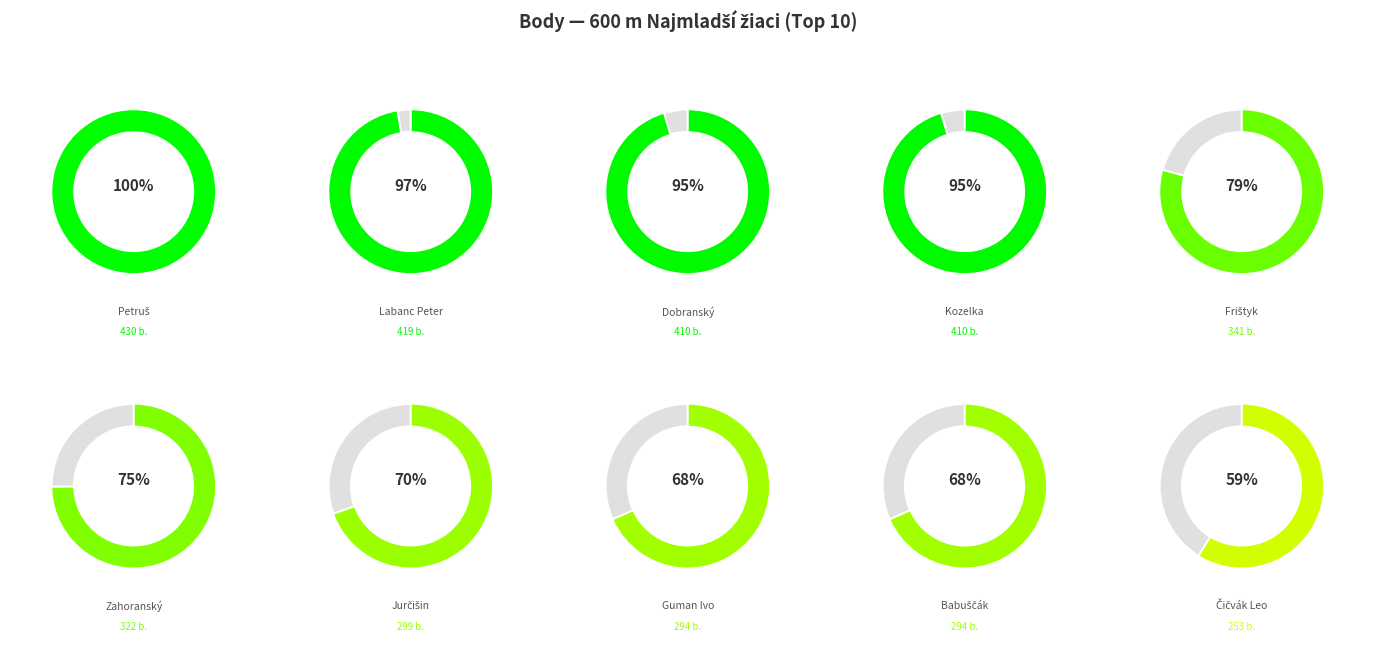

True or false: Babuščák Marek accounts for 8% of the total.

True